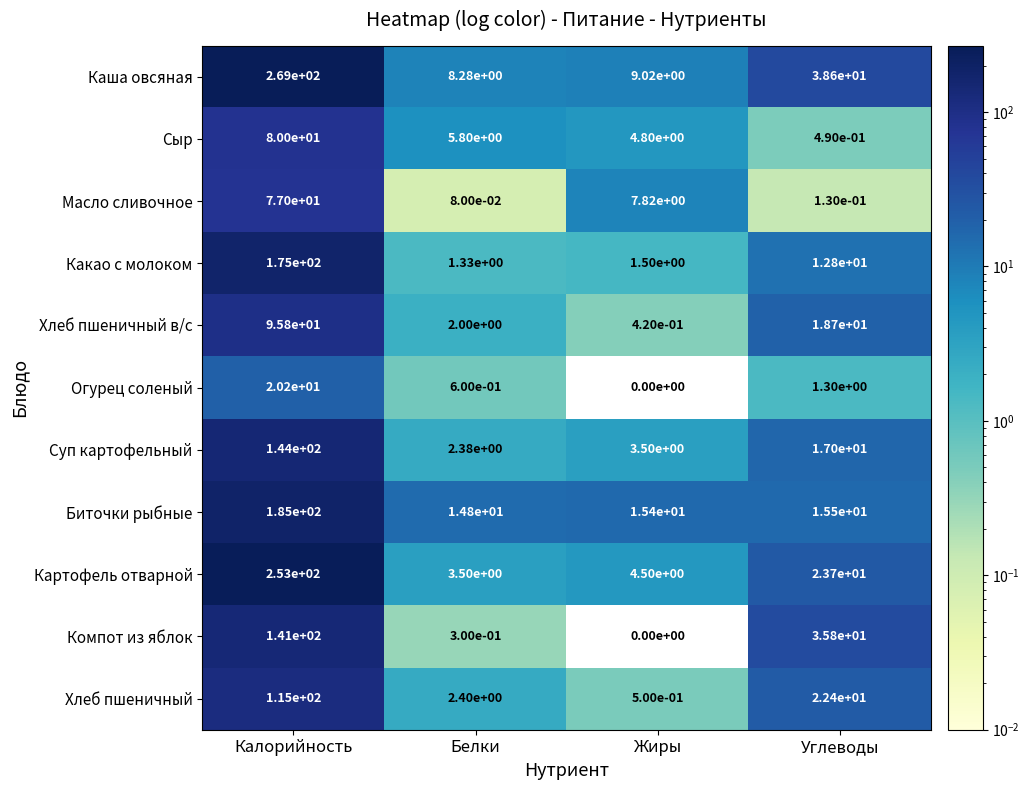

Which series has the widest spread of values?

Каша овсяная